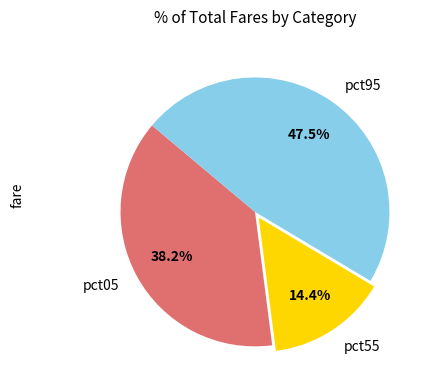

Rank the categories by value from lowest to highest.

pct55, pct05, pct95